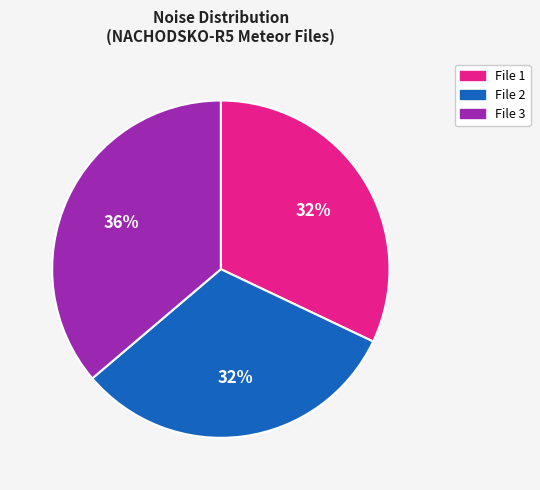

Is File 2 the majority of the pie?

No